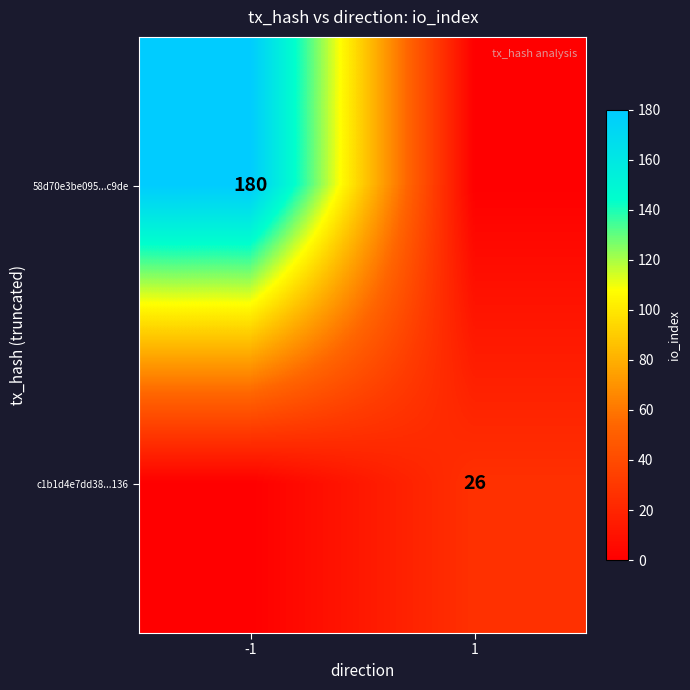

Is the value of 58d70e3be095...c9de at -1 greater than the value of c1b1d4e7dd38...136 at 1?

Yes